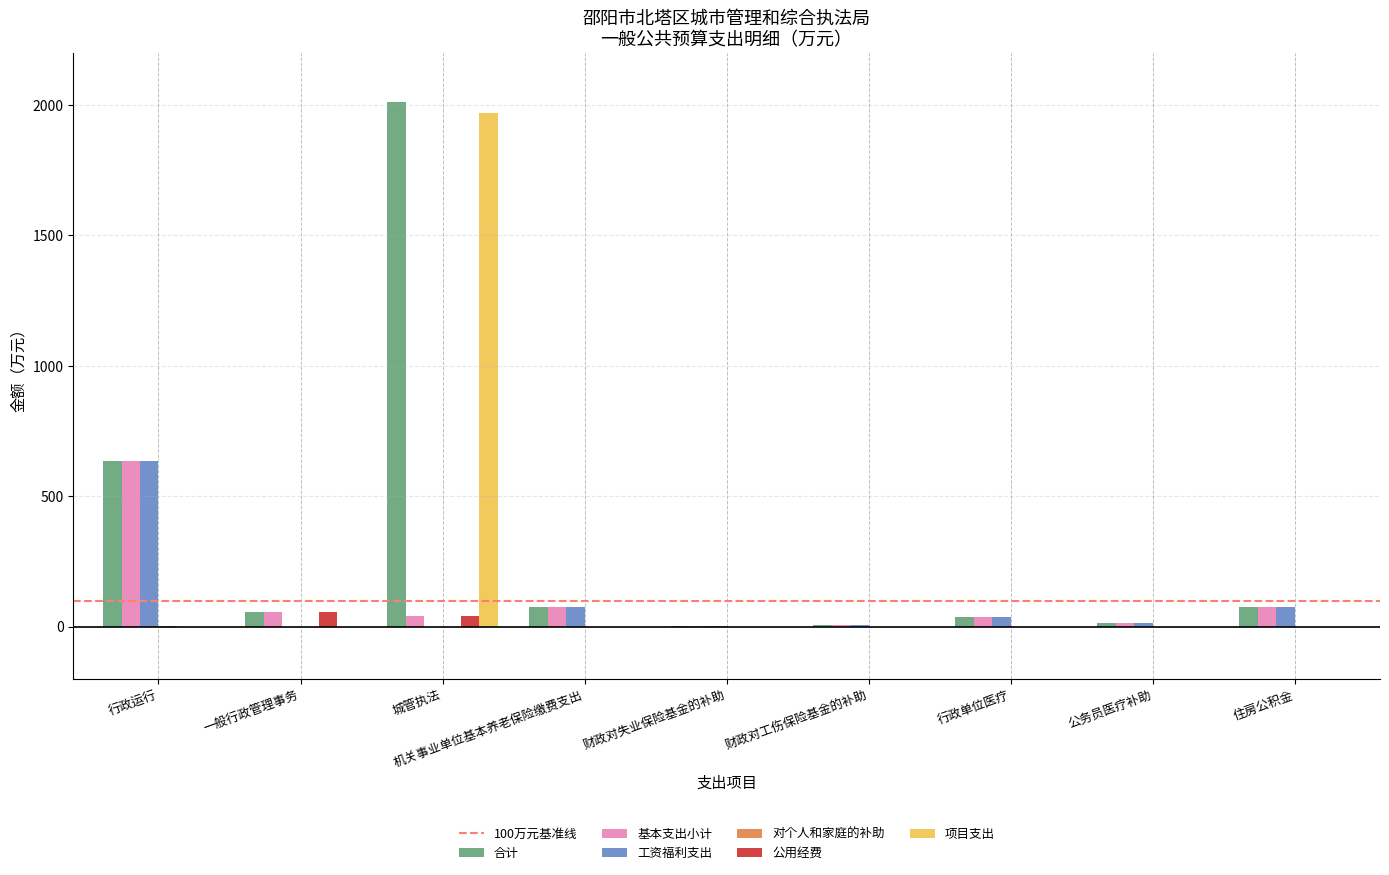

Which category has the highest value in the 合计 series?

城管执法